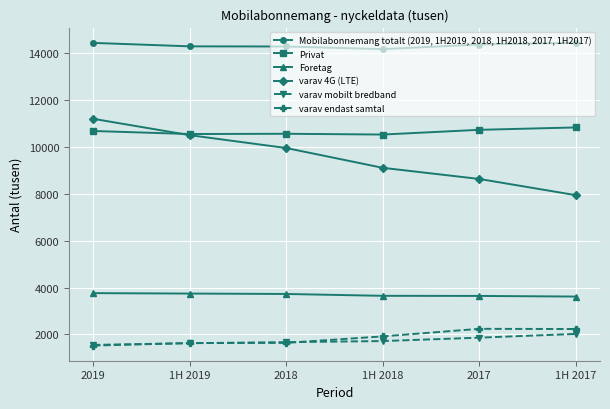

What are all the series names shown in the legend?

Mobilabonnemang totalt (2019, 1H2019, 2018, 1H2018, 2017, 1H2017), Privat, Foretag, varav 4G (LTE), varav mobilt bredband, varav endast samtal